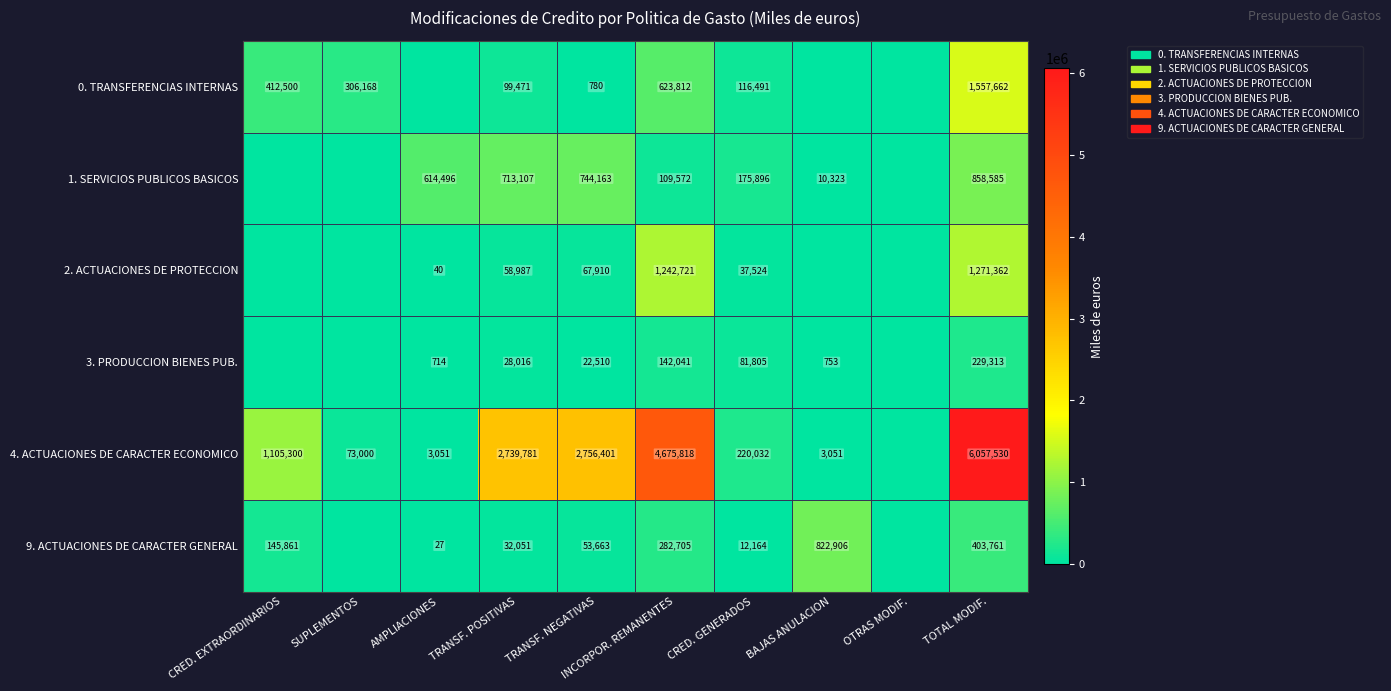

At TOTAL MODIF., list the series in order from largest to smallest.

4. ACTUACIONES DE CARACTER ECONOMICO, 0. TRANSFERENCIAS INTERNAS, 2. ACTUACIONES DE PROTECCION, 1. SERVICIOS PUBLICOS BASICOS, 9. ACTUACIONES DE CARACTER GENERAL, 3. PRODUCCION BIENES PUB.